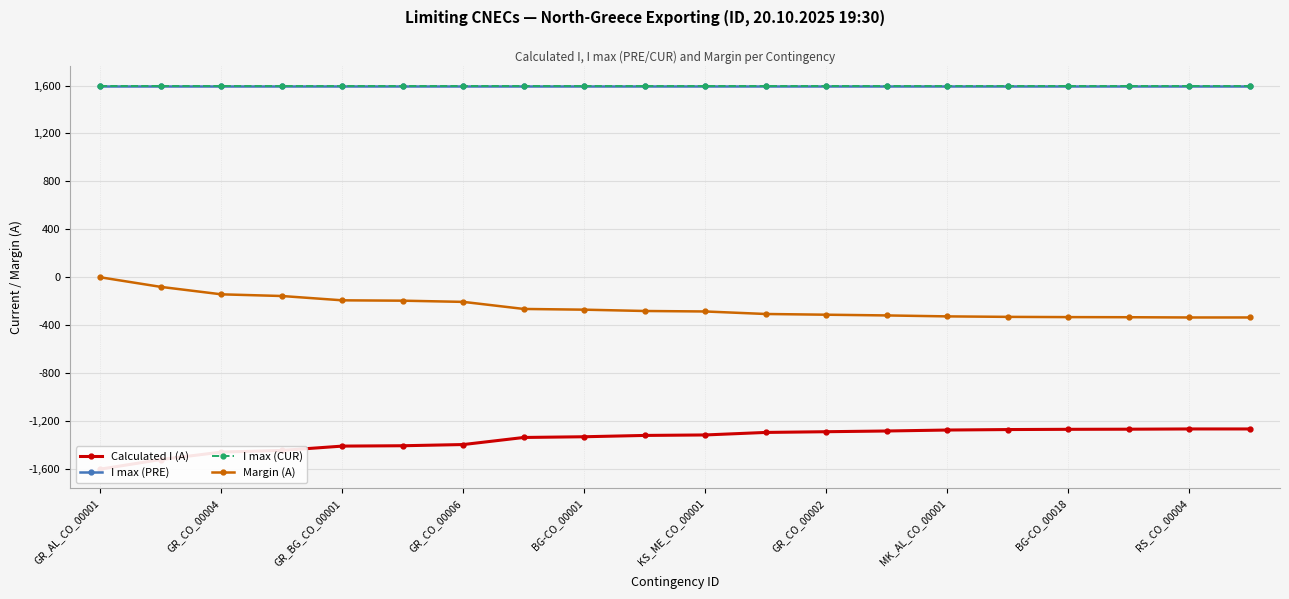

What is the total value across all series at GR_AL_CO_00001?

1600